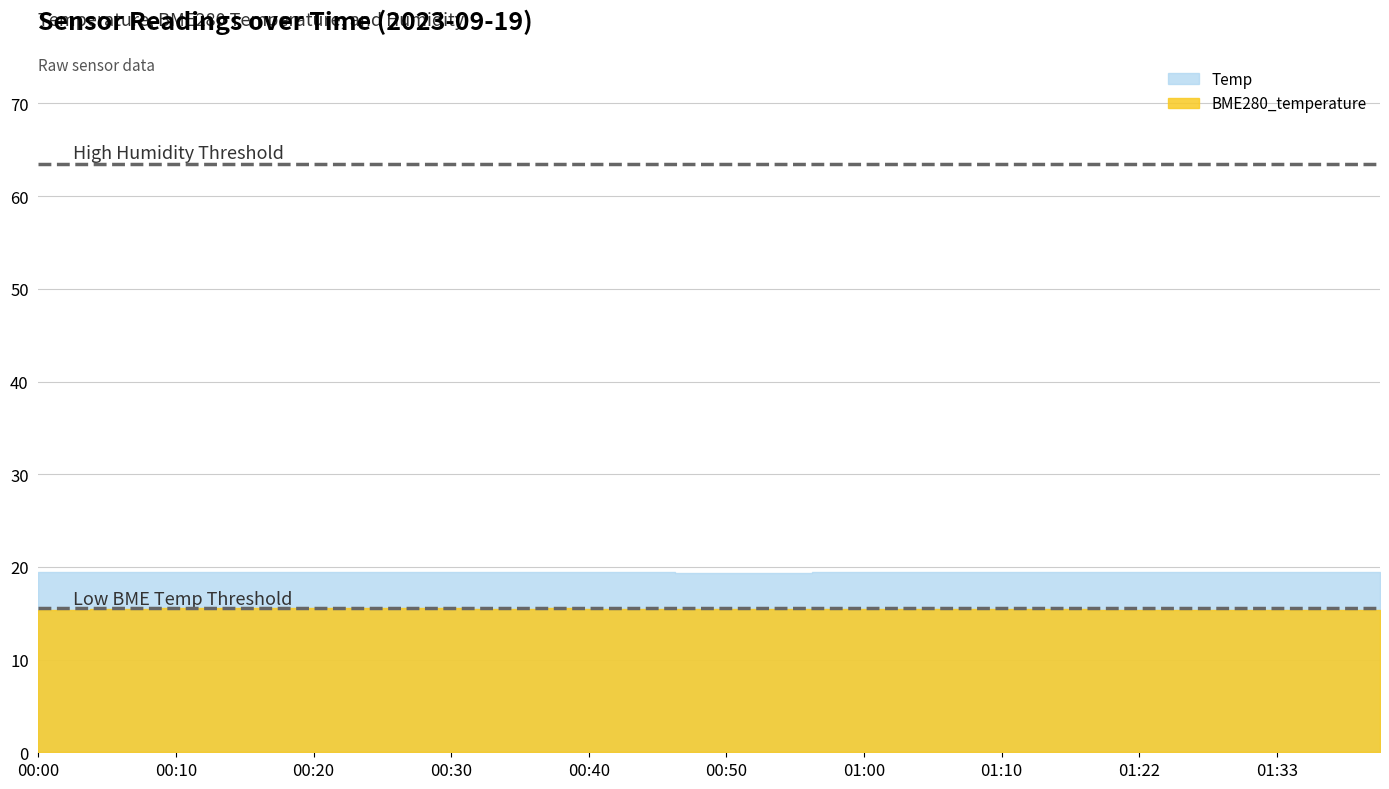

Which category has the highest value in the BME280_temperature series?

00:15